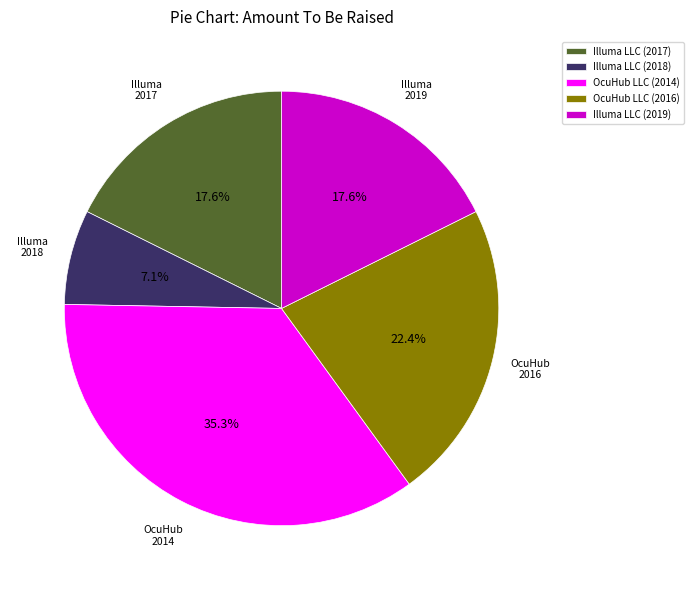

Is there a majority slice in this chart?

No